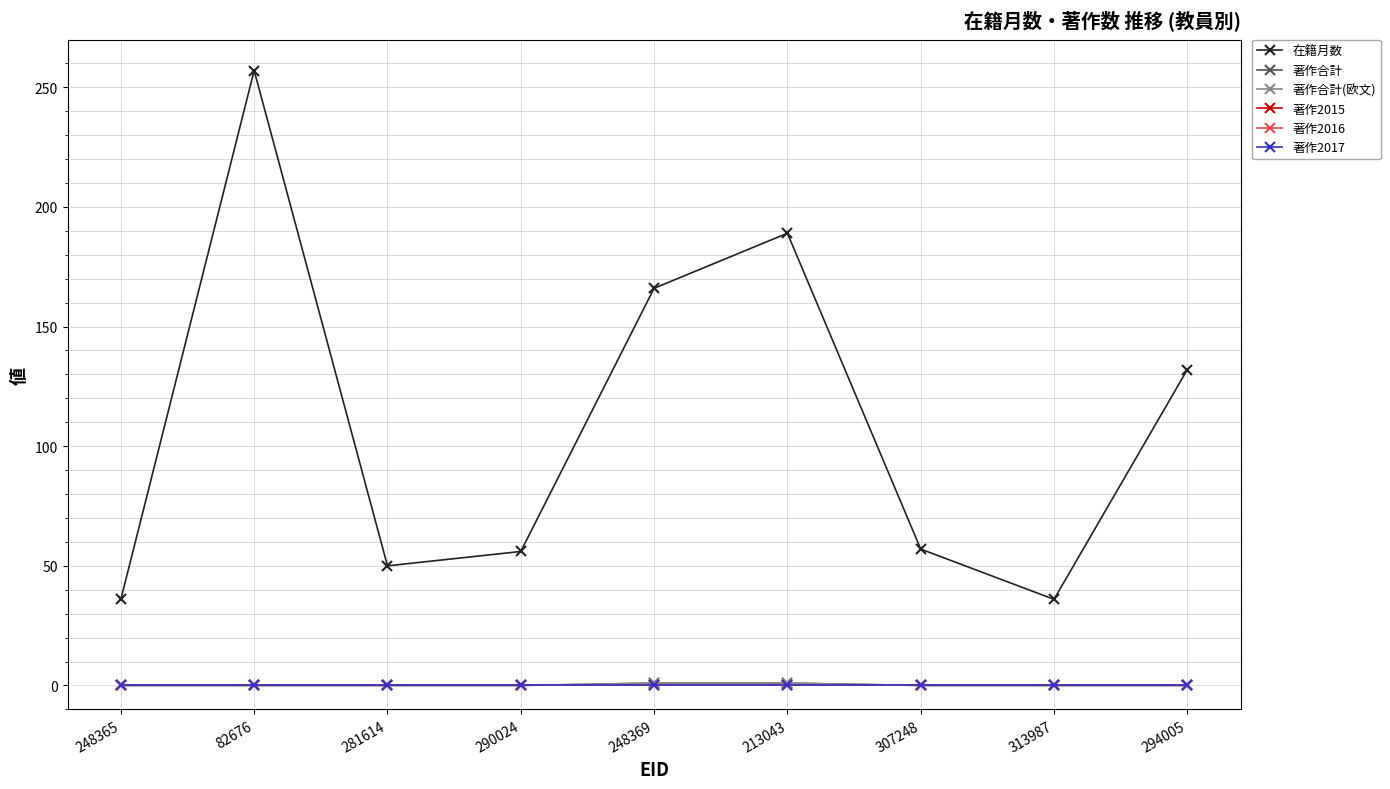

Is this an area chart (filled region under the line)?

No